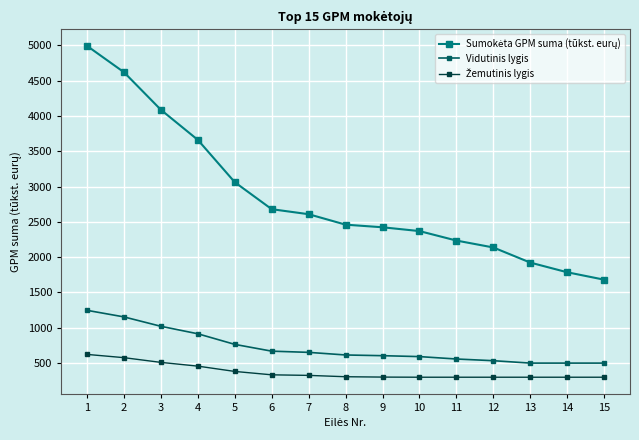

Does the chart display data point markers on the line(s)?

Yes